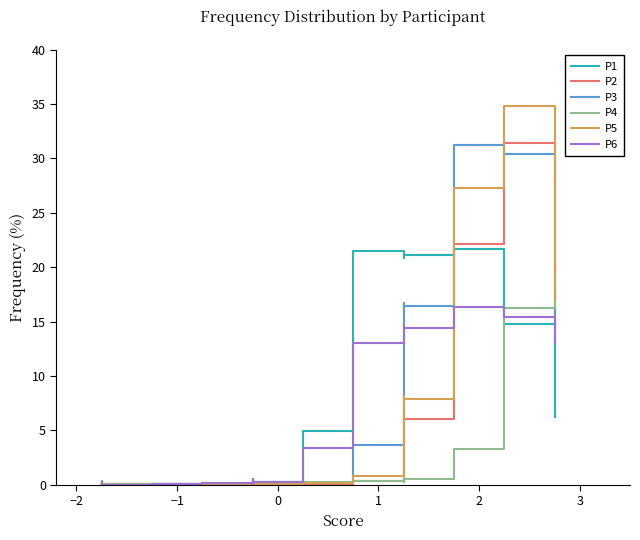

What is the maximum value for P6?

16.3